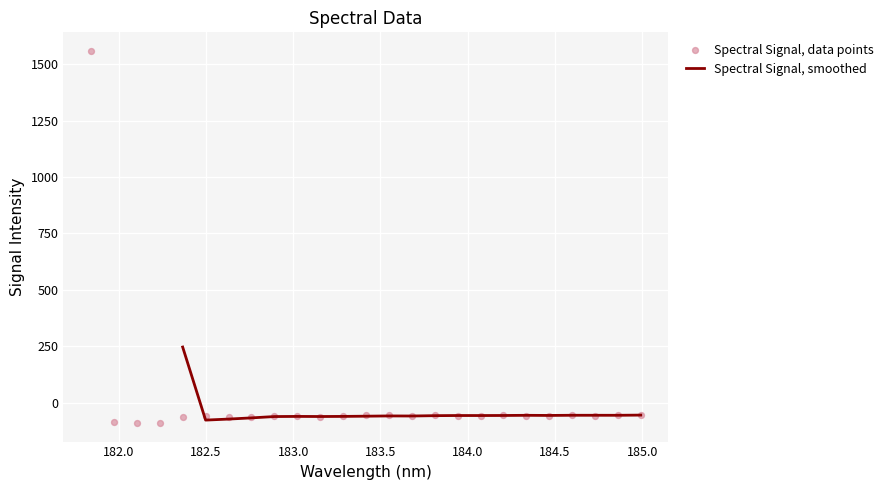

Which series reaches the maximum Y coordinate?

Spectral Signal, data points